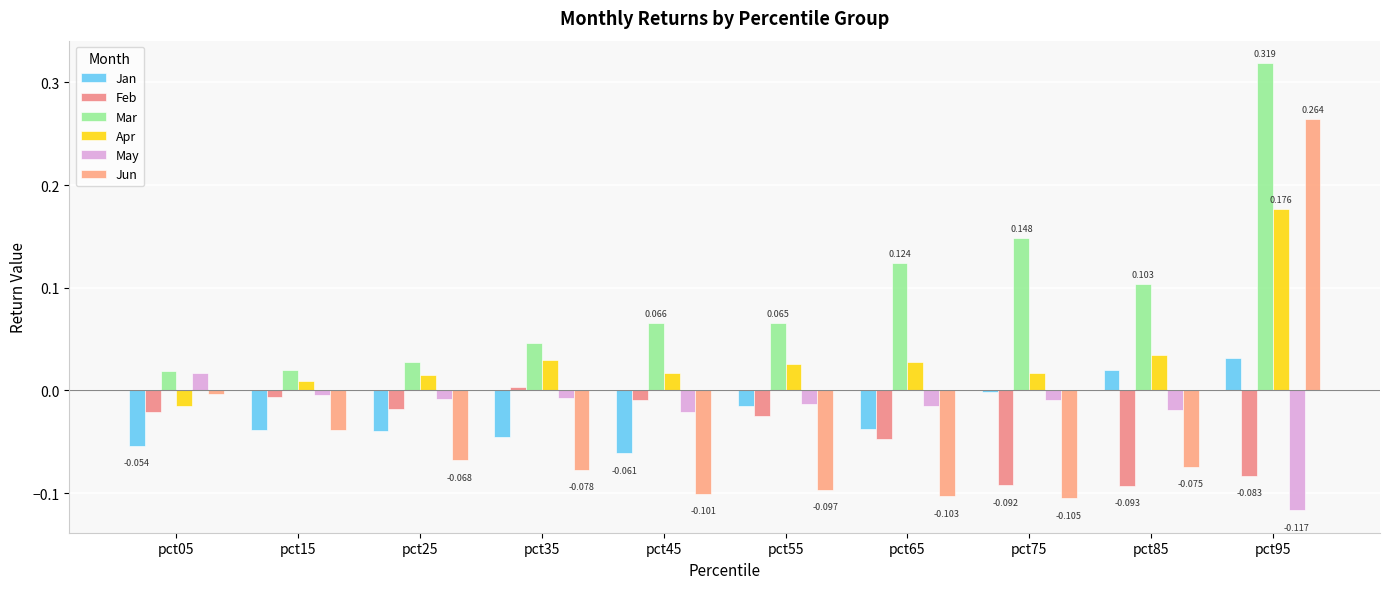

Reading left to right, extract all data points from this chart.

Jan: -0.1	-0.0	-0.0	-0.0	-0.1	-0.0	-0.0	-0.0	0.0	0.0
Feb: -0.0	-0.0	-0.0	0.0	-0.0	-0.0	-0.0	-0.1	-0.1	-0.1
Mar: 0.0	0.0	0.0	0.0	0.1	0.1	0.1	0.1	0.1	0.3
Apr: -0.0	0.0	0.0	0.0	0.0	0.0	0.0	0.0	0.0	0.2
May: 0.0	-0.0	-0.0	-0.0	-0.0	-0.0	-0.0	-0.0	-0.0	-0.1
Jun: -0.0	-0.0	-0.1	-0.1	-0.1	-0.1	-0.1	-0.1	-0.1	0.3